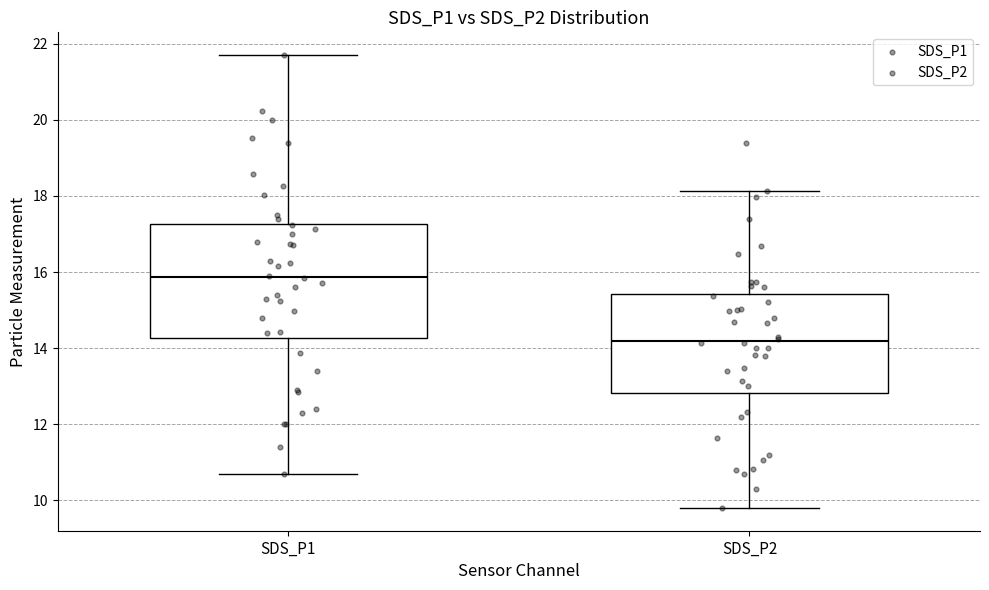

Reading left to right, transcribe this box plot: for each box, give where its median line is, the range the box spans, and where its two whiskers end, as read against the y-axis. The values are not printed on the chart, so give them approximately, as read against the axis.

SDS_P1: median 15.8, box 14.2 to 17.2, whiskers 10.8 to 21.8
SDS_P2: median 14.2, box 12.8 to 15.4, whiskers 9.8 to 18.2